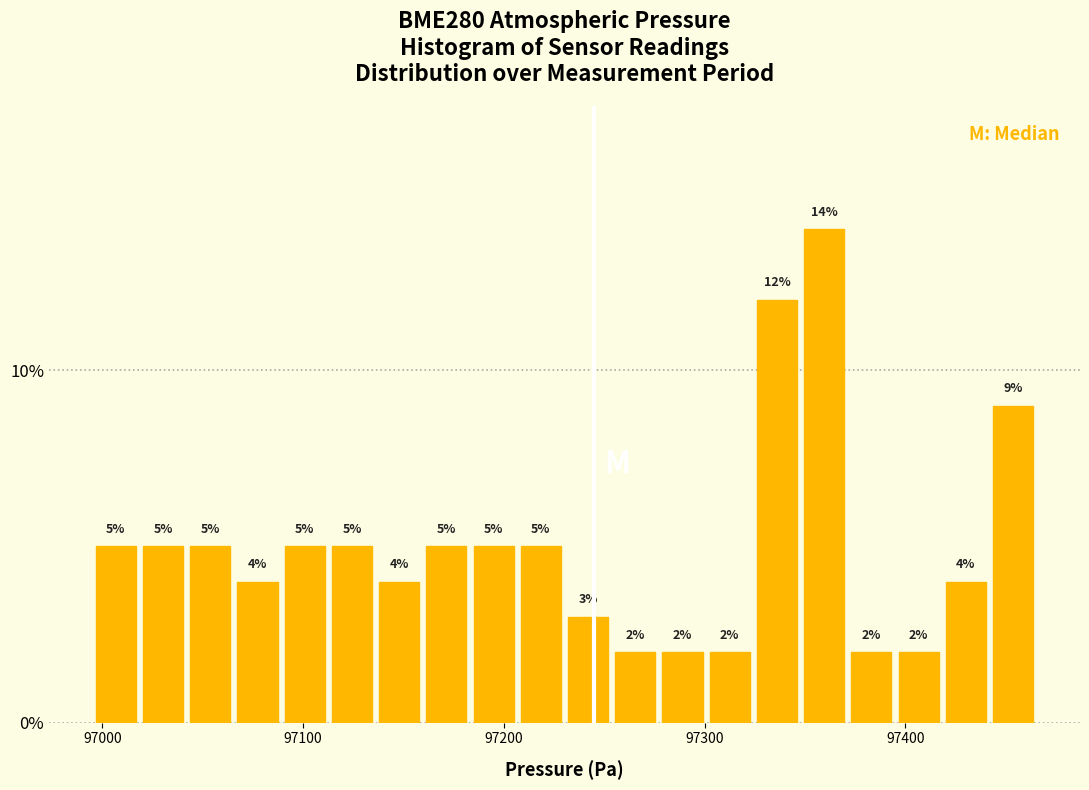

Read against the x-axis, roughly where is the centre of the tallest bar?

97360